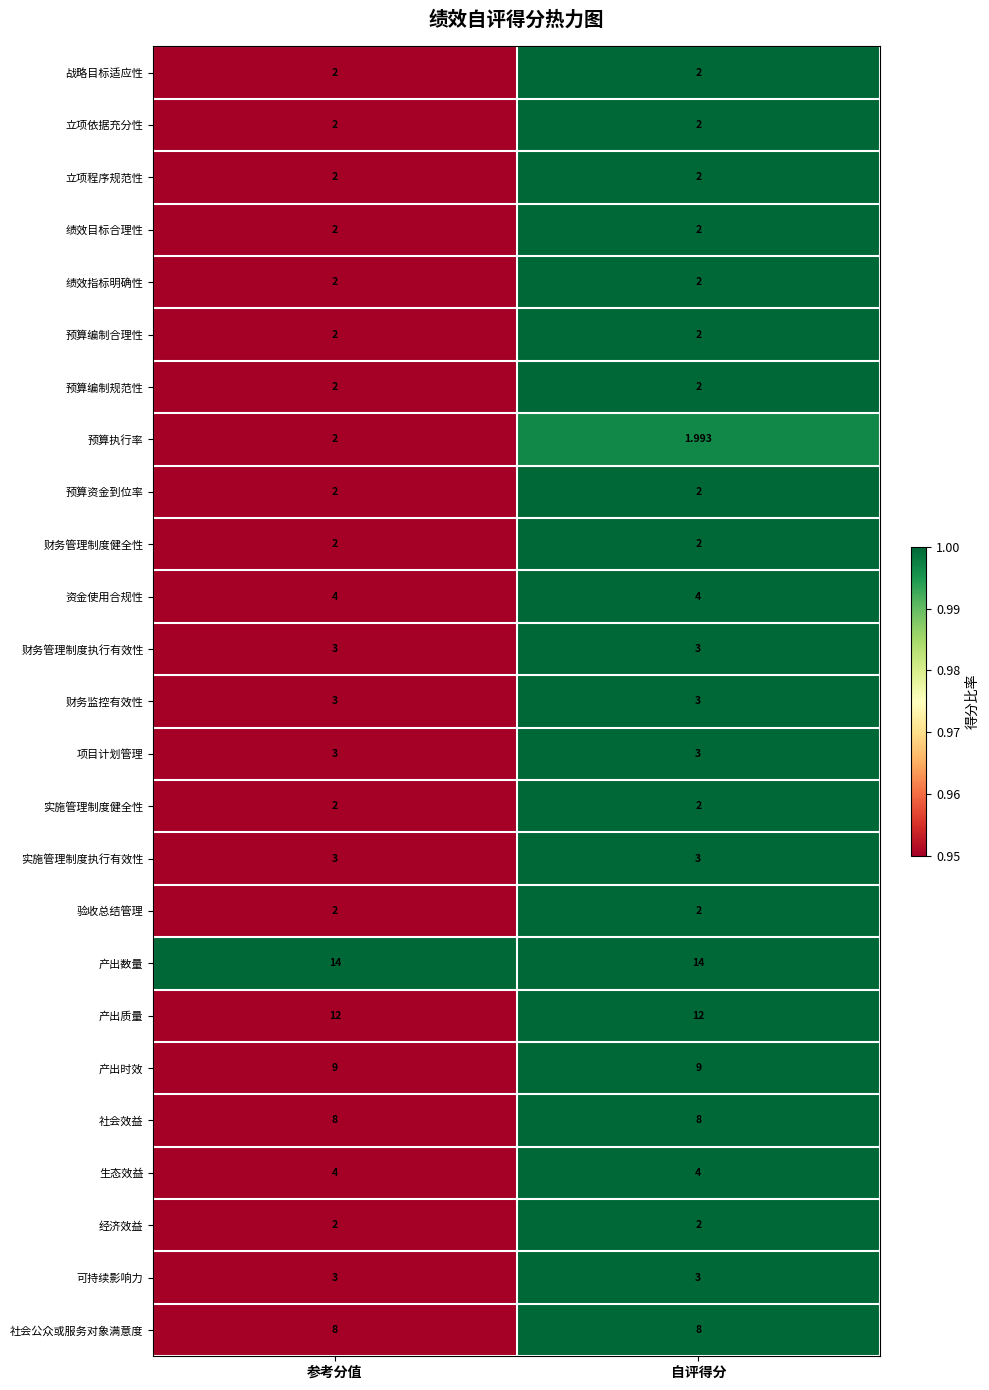

At which category does the chart reach its minimum across all series?

自评得分